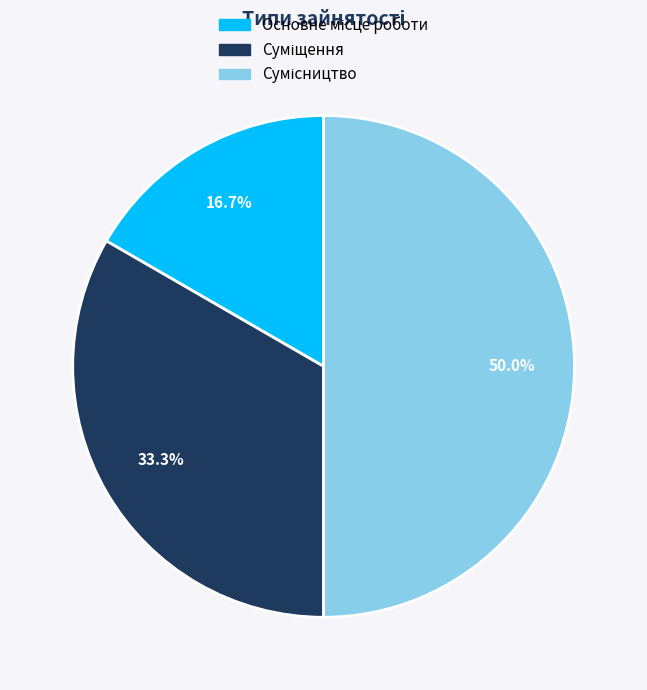

Which slice is the largest?

Сумісництво